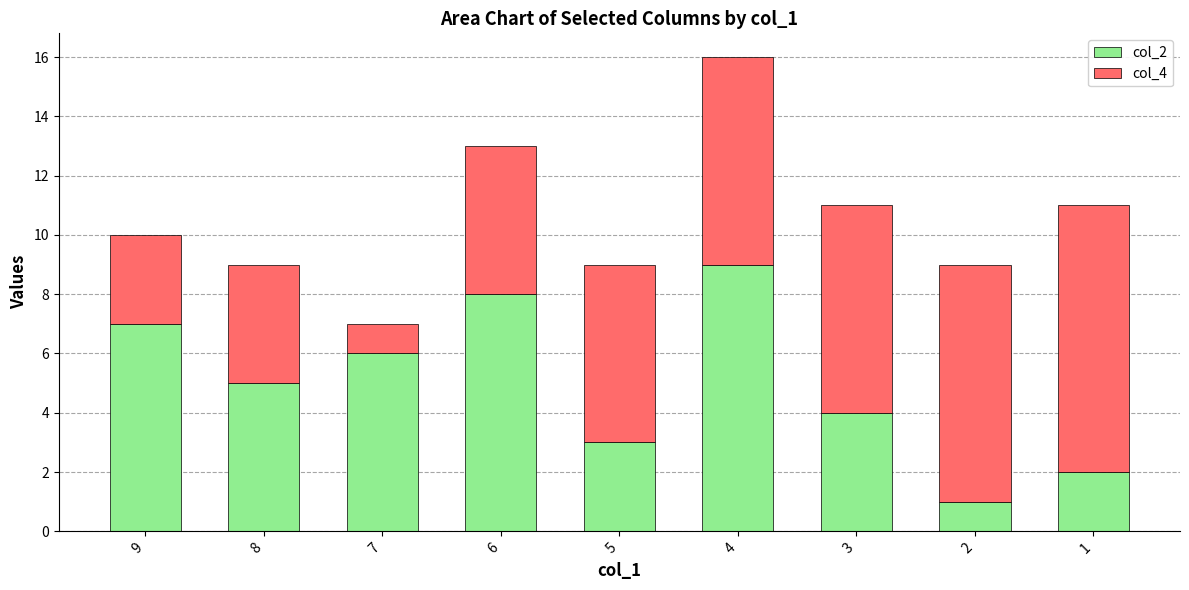

At which category is the sum across all series the highest?

4